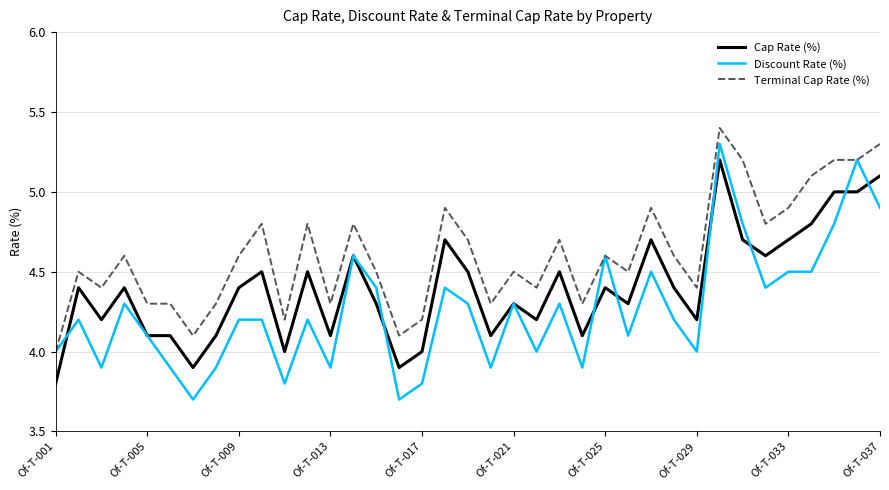

List the series in order of their overall mean, highest first.

Terminal Cap Rate (%), Cap Rate (%), Discount Rate (%)